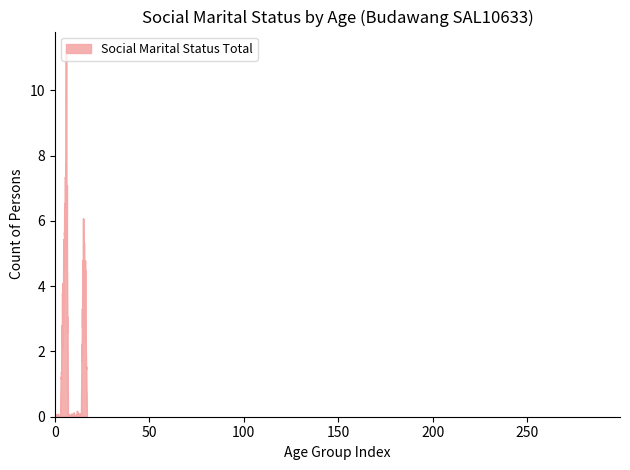

How many categories are shown in the chart?

300